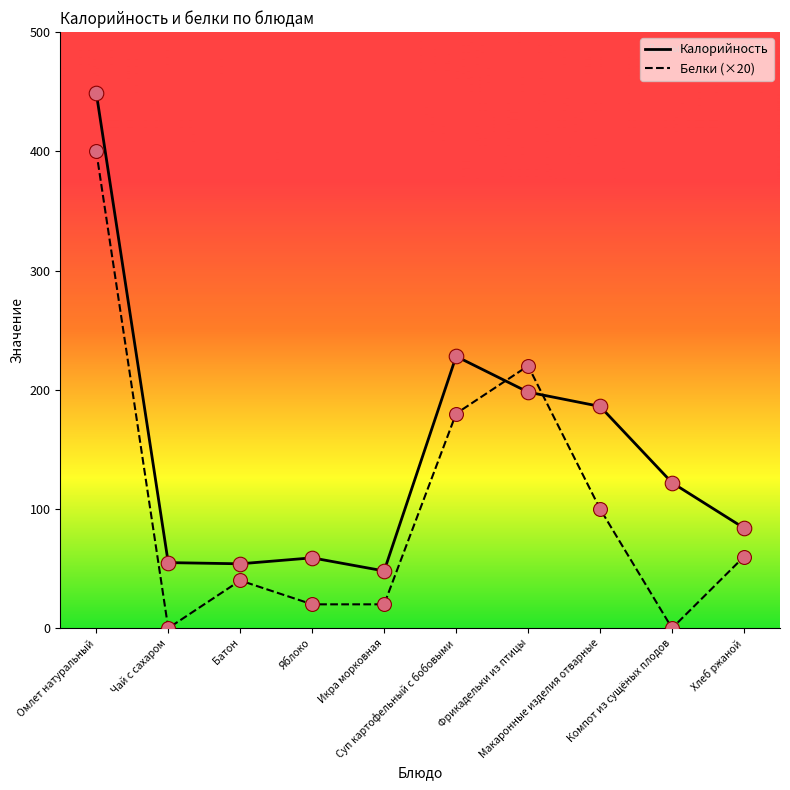

Which series reaches the minimum Y coordinate?

Белки